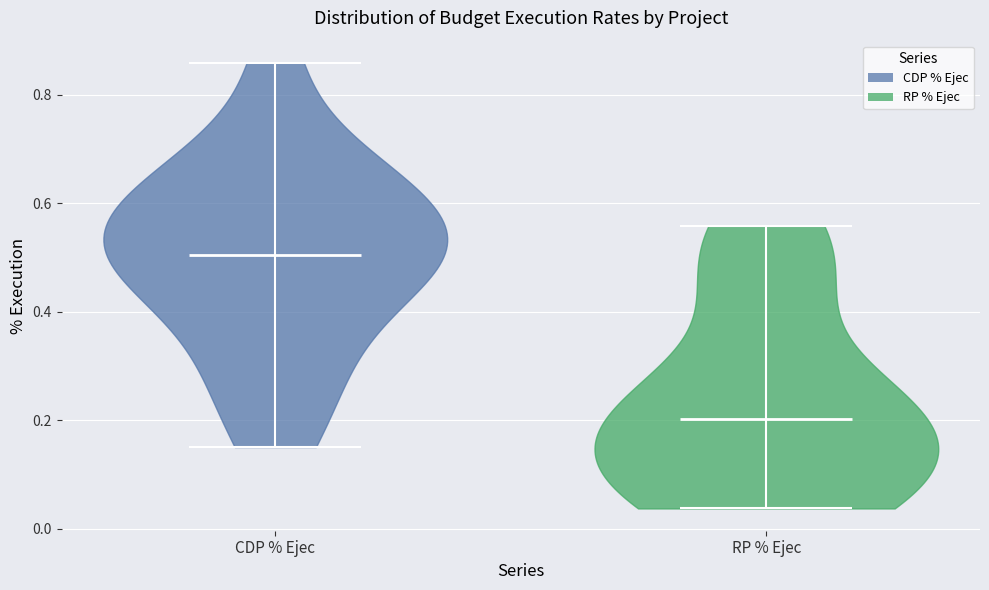

Reading left to right, read every violin against the y-axis: where its median line is, and the lowest and highest points it reaches. The values are not printed on the chart, so give them approximately, as read against the axis.

CDP % Ejec: median line 0.50, lowest point 0.16, highest point 0.86
RP % Ejec: median line 0.20, lowest point 0.04, highest point 0.56